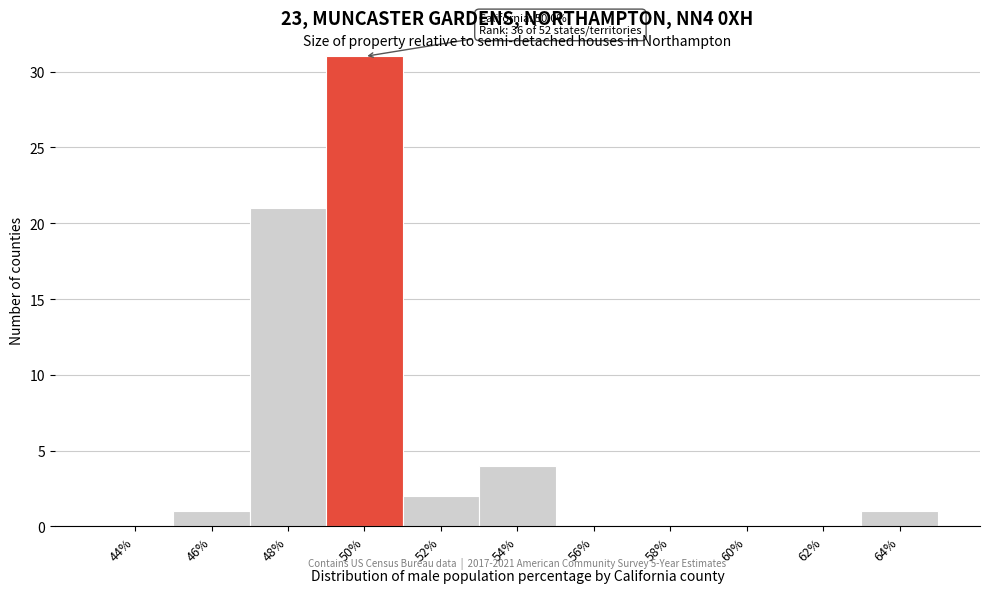

Reading left to right, what are all the values shown in this chart?

44%=0	46%=1	48%=21	50%=31	52%=2	54%=4	56%=0	58%=0	60%=0	62%=0	64%=1